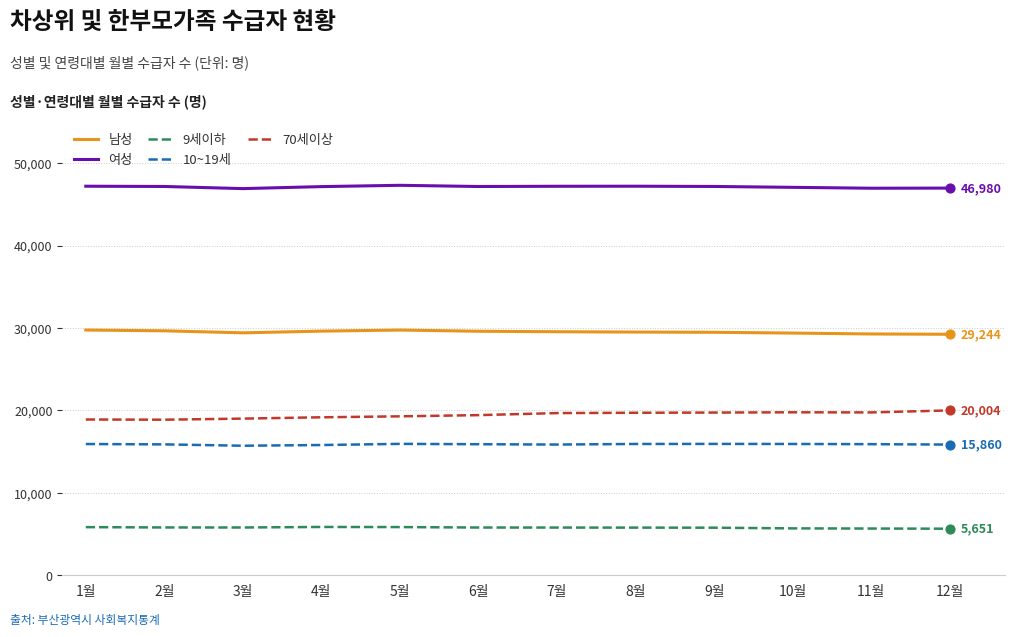

What is the difference between the highest and lowest values at 3월?

41119